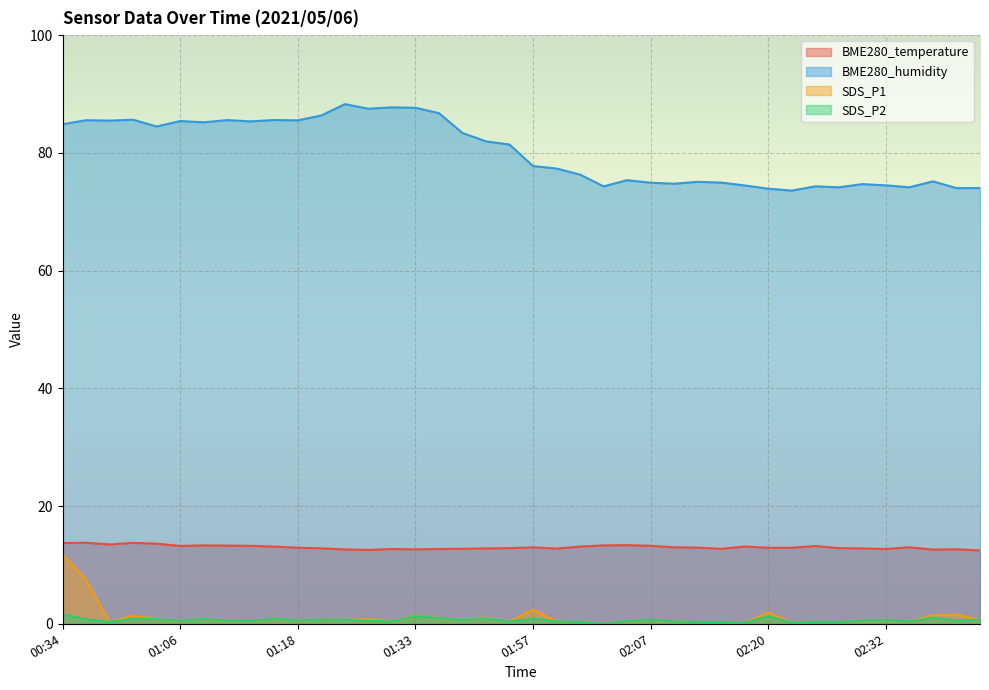

List the labels in order of BME280_temperature value, smallest first.

02:42, 01:26, 02:37, 01:23, 01:33, 02:39, 01:28, 01:36, 02:32, 02:15, 01:44, 01:58, 01:47, 02:30, 01:20, 01:49, 02:27, 02:20, 02:22, 01:18, 02:12, 01:57, 02:10, 02:35, 01:16, 02:00, 02:18, 02:25, 01:06, 01:13, 02:07, 01:11, 01:08, 02:02, 02:05, 00:39, 00:55, 00:34, 00:41, 00:36